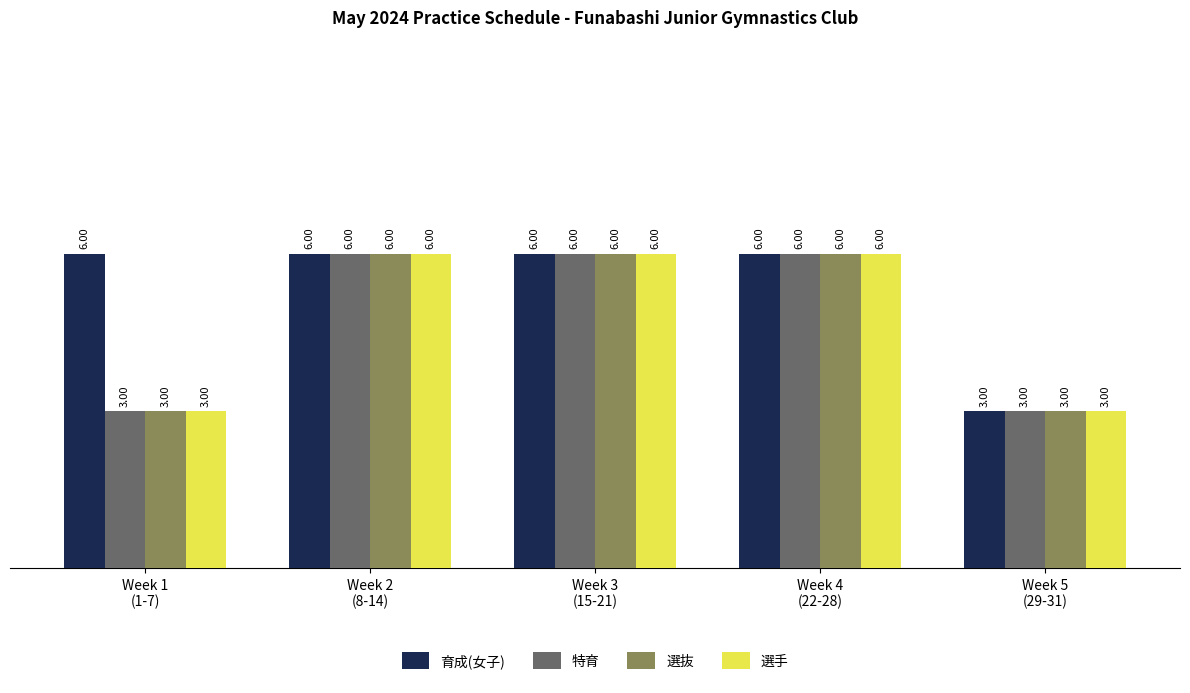

What is the difference between the maximum and minimum values in the 特育 series?

3